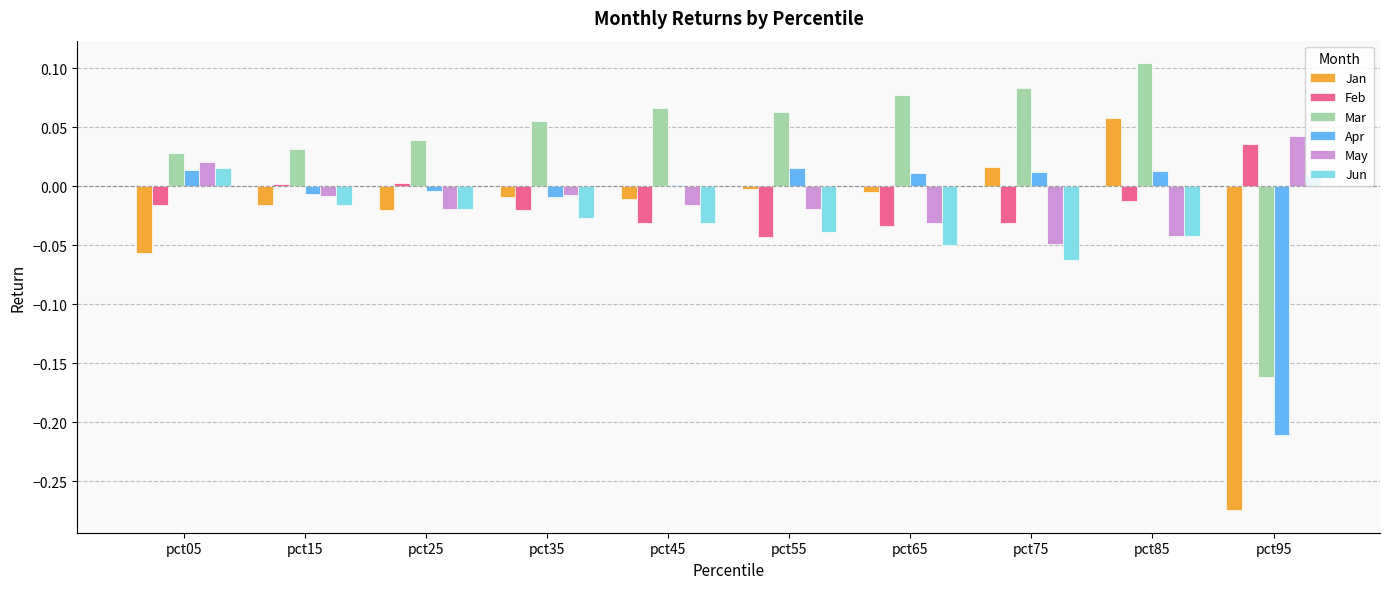

The value of May at pct15 is -0.0. True or false?

True